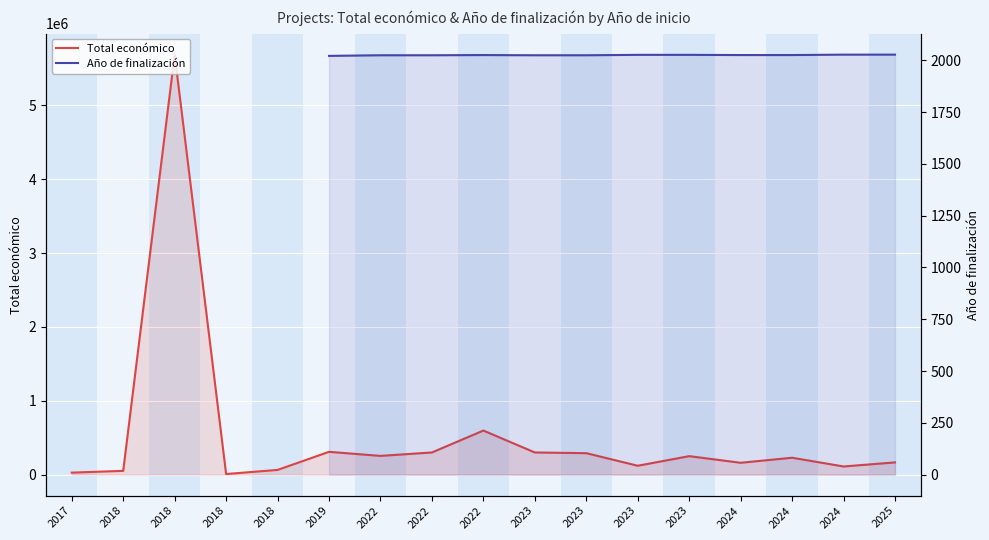

At which category does the chart reach its peak across all series?

2018